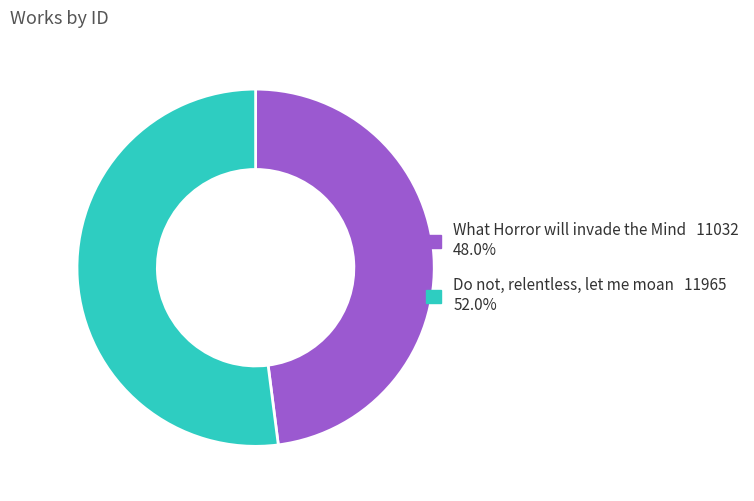

Approximately how many times larger is the value at What Horror will invade the Mind compared to Do not, relentless, let me moan?

0.9